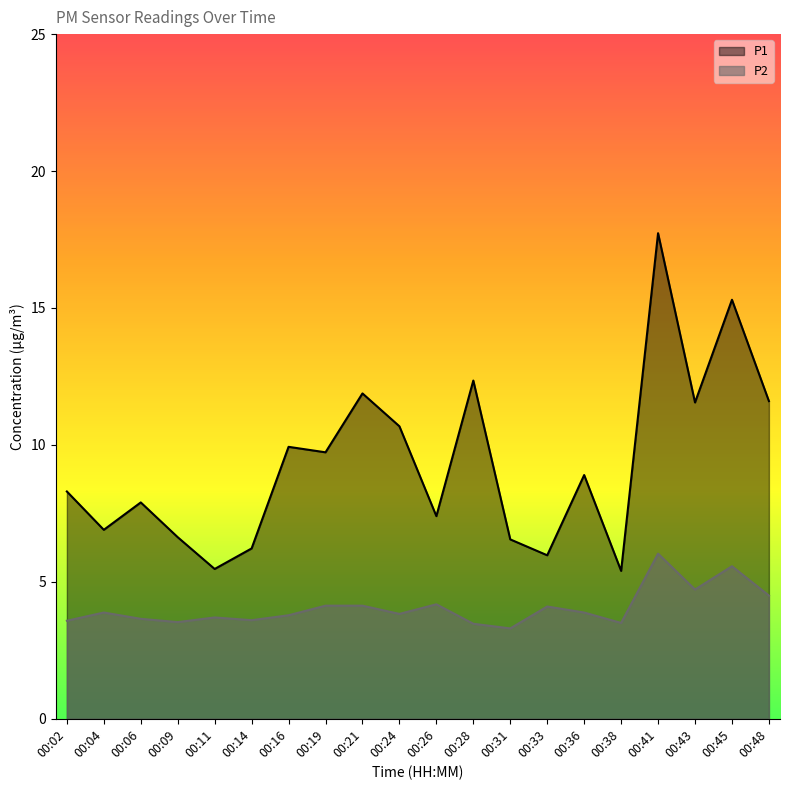

Reading right to left, transcribe all the data shown in this chart.

P1: 11.6	15.3	11.6	17.7	5.4	8.9	6.0	6.5	12.3	7.4	10.7	11.9	9.7	9.9	6.2	5.5	6.6	7.9	6.9	8.3
P2: 4.5	5.6	4.7	6.0	3.5	3.9	4.1	3.3	3.5	4.2	3.8	4.1	4.1	3.8	3.6	3.7	3.5	3.6	3.9	3.6